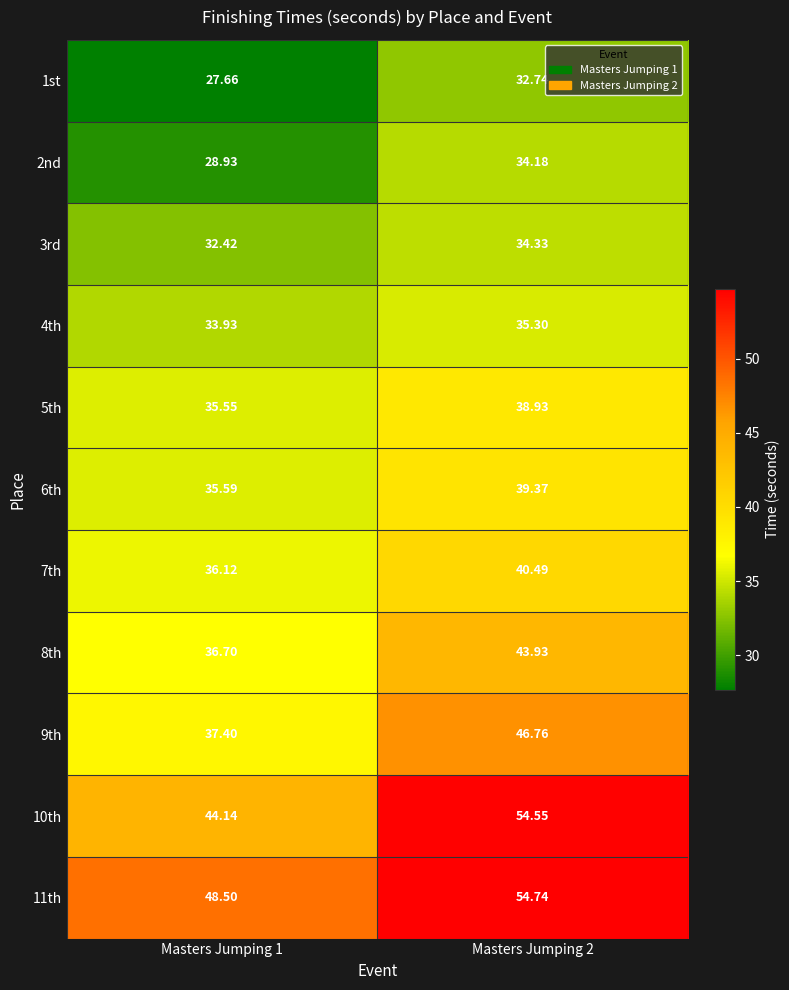

What is the total value across all series at Masters Jumping 1?

396.9